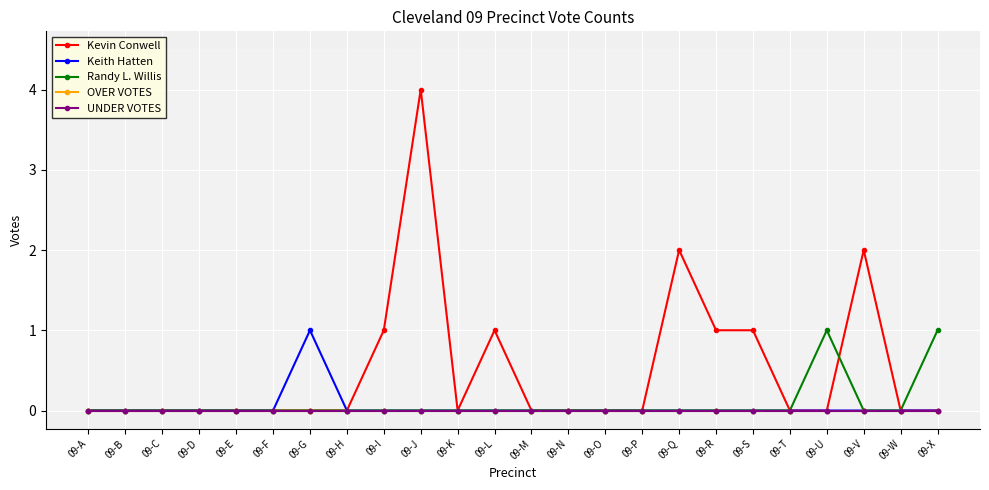

Which series has the largest total across all categories?

Kevin Conwell